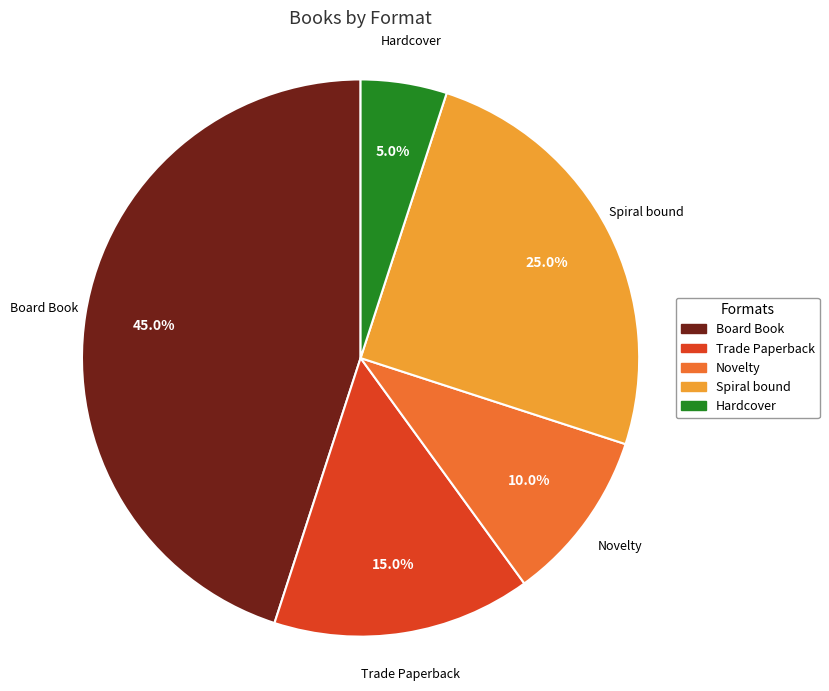

Rank the categories by value from lowest to highest.

Hardcover, Novelty, Trade Paperback, Spiral bound, Board Book